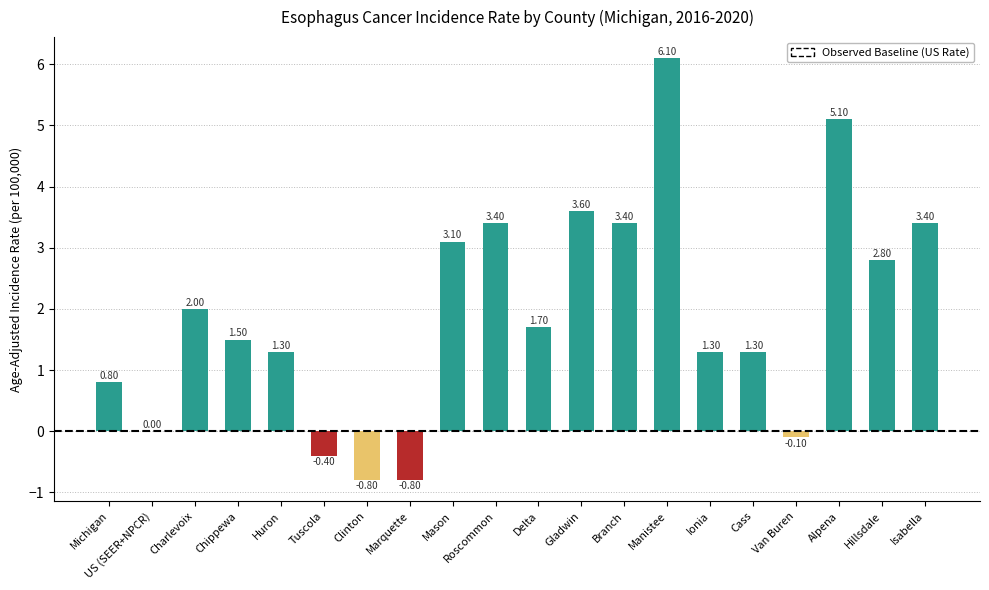

Which label corresponds to the largest value in the chart?

Manistee